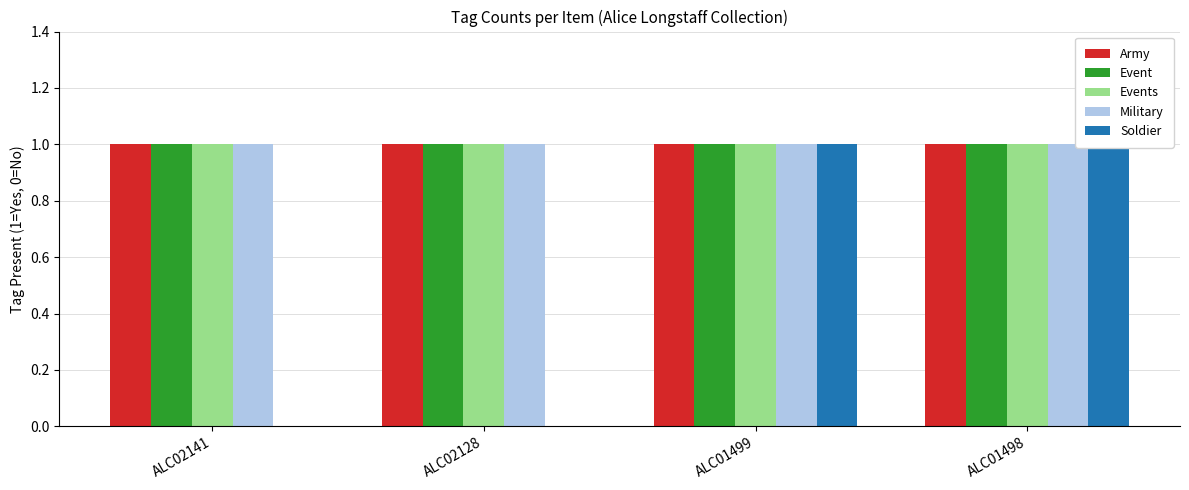

What is the approximate value of Events at ALC02128?

1